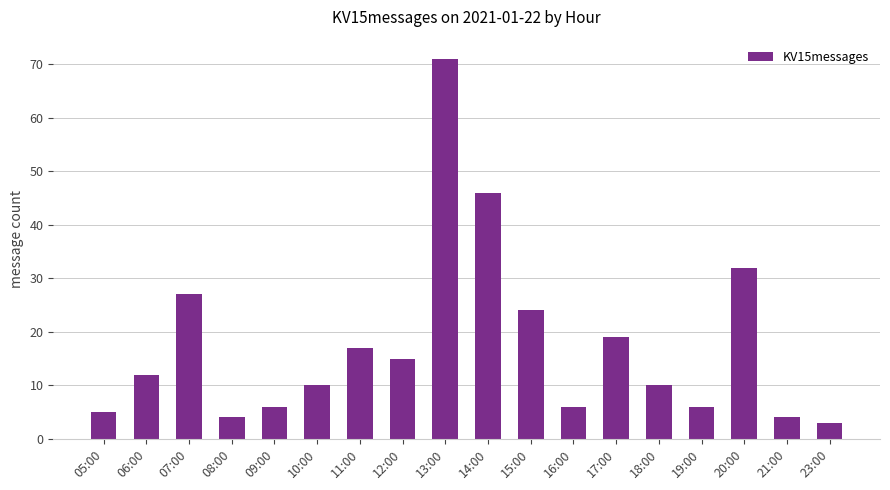

What is the value of the 1st bar from the left?

5